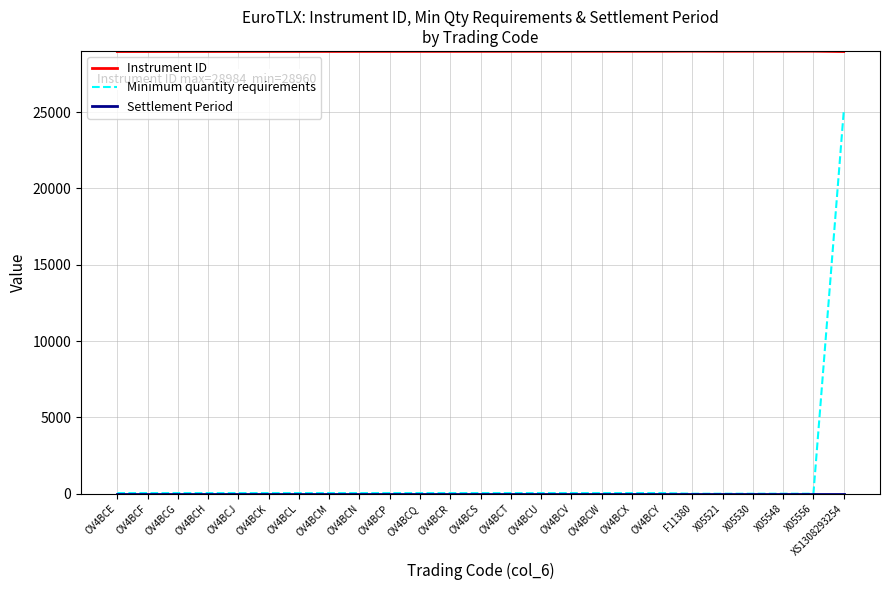

What is the maximum value shown in the chart?

28984